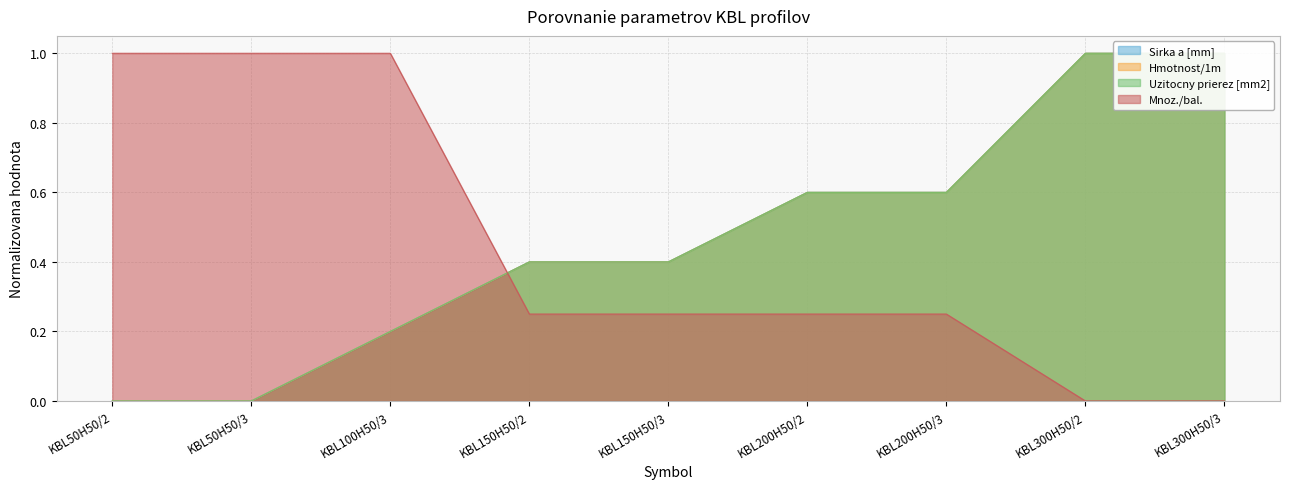

At which label is Mnoz./bal. closest to 0?

KBL300H50/2